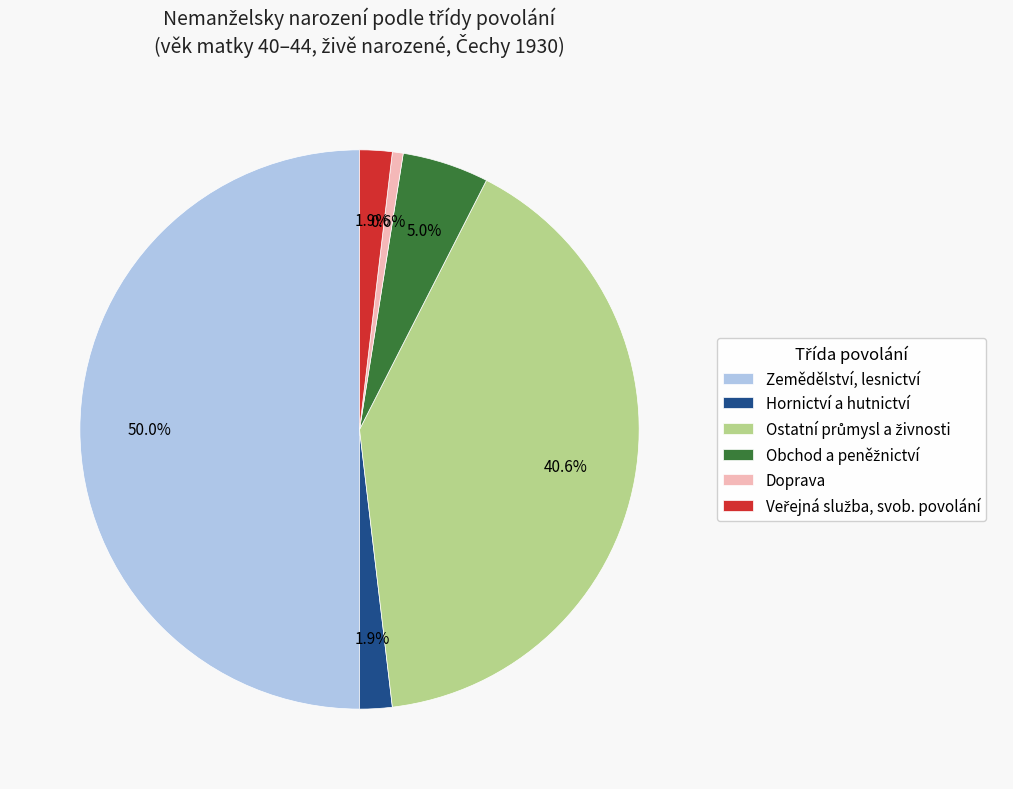

Which category has the smallest portion of the pie?

Doprava